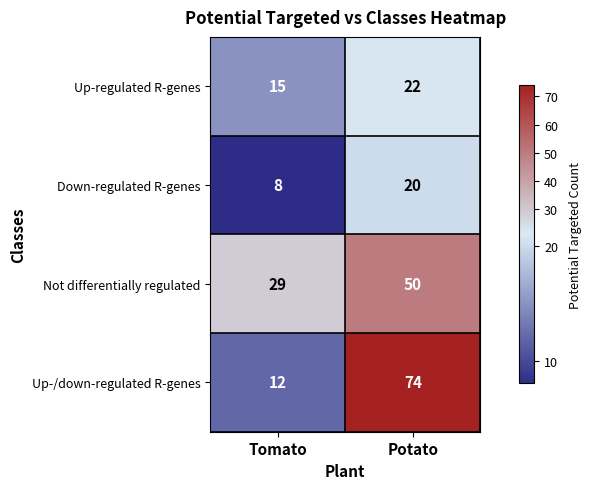

What is the sum of the Up-/down-regulated R-genes values at Potato and Tomato?

86